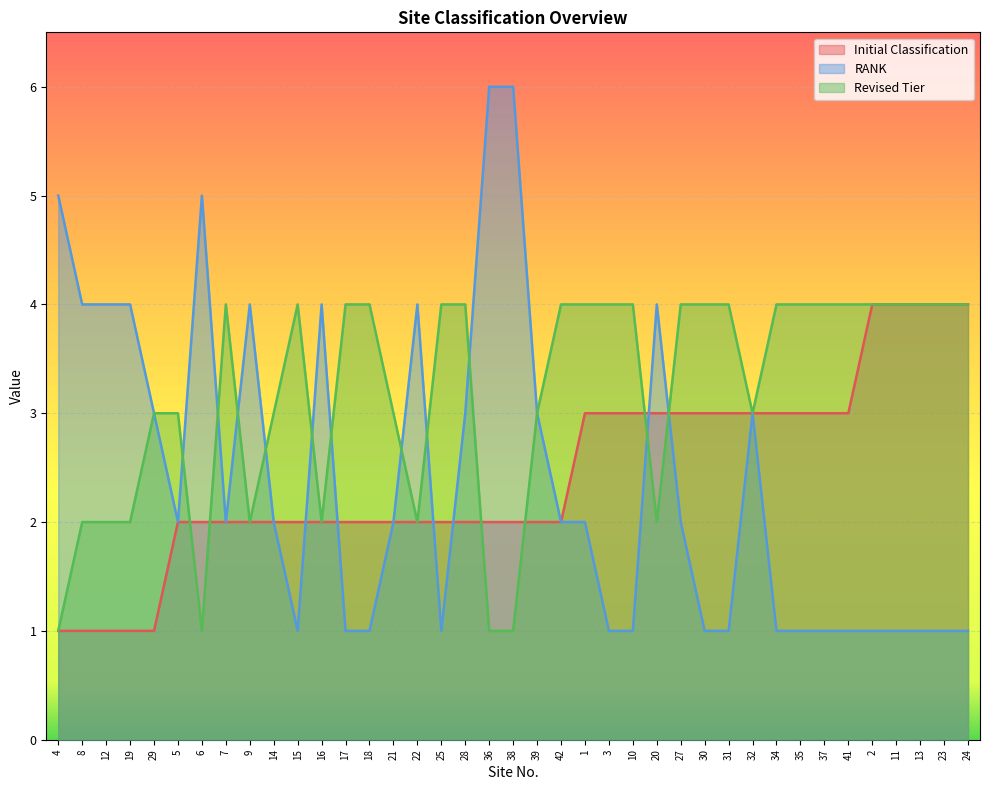

True or false: Revised Tier has a value of 1 at 4.

True